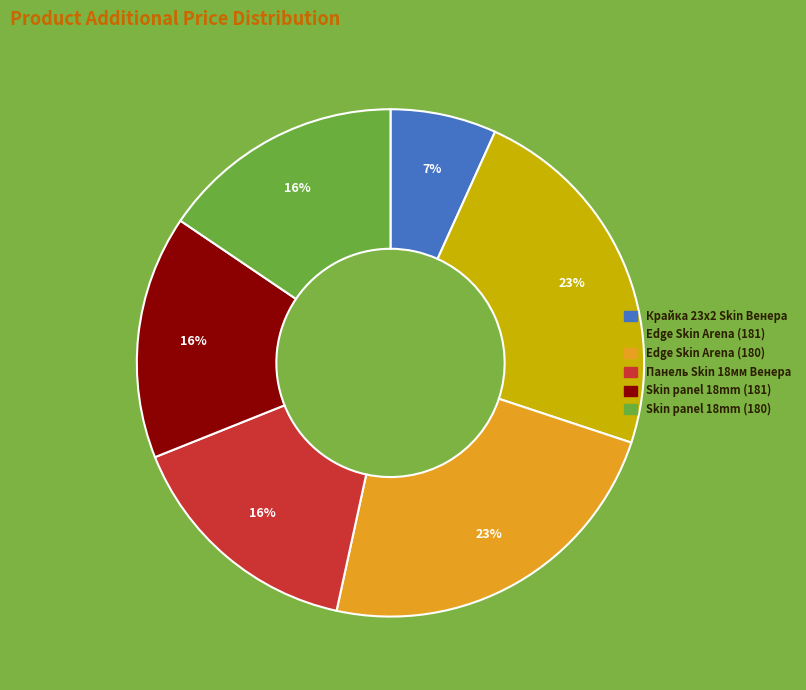

Does any single category account for the majority?

No